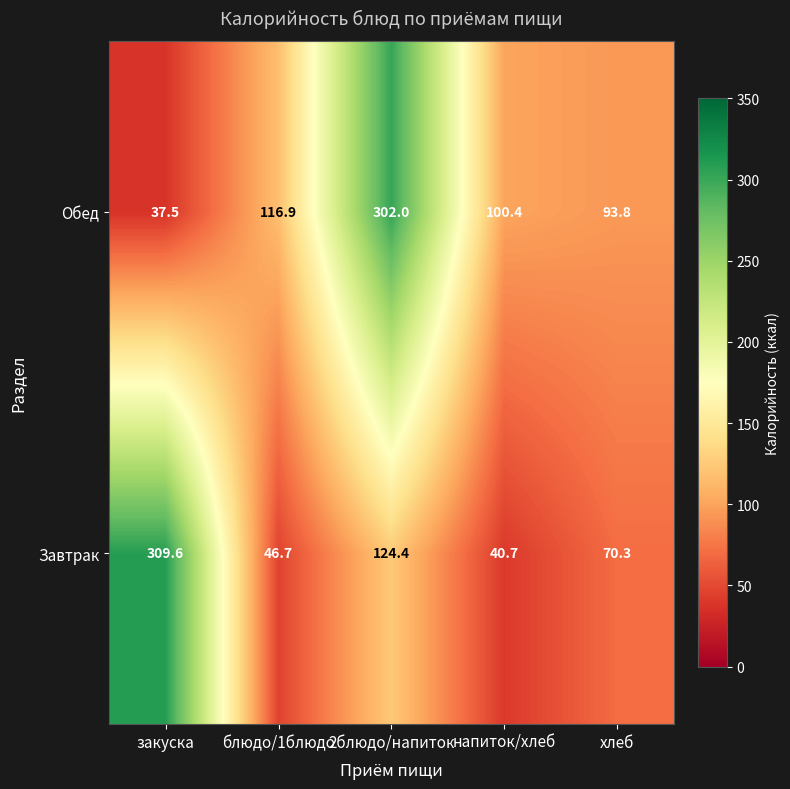

Which series has the largest total across all categories?

Обед